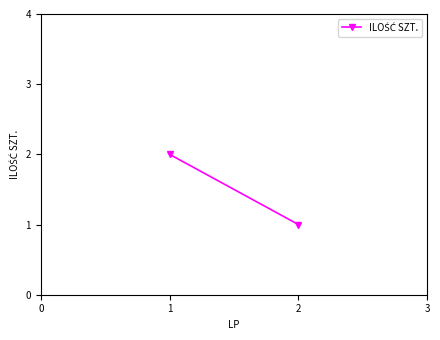

What is the difference between the maximum and minimum values?

1